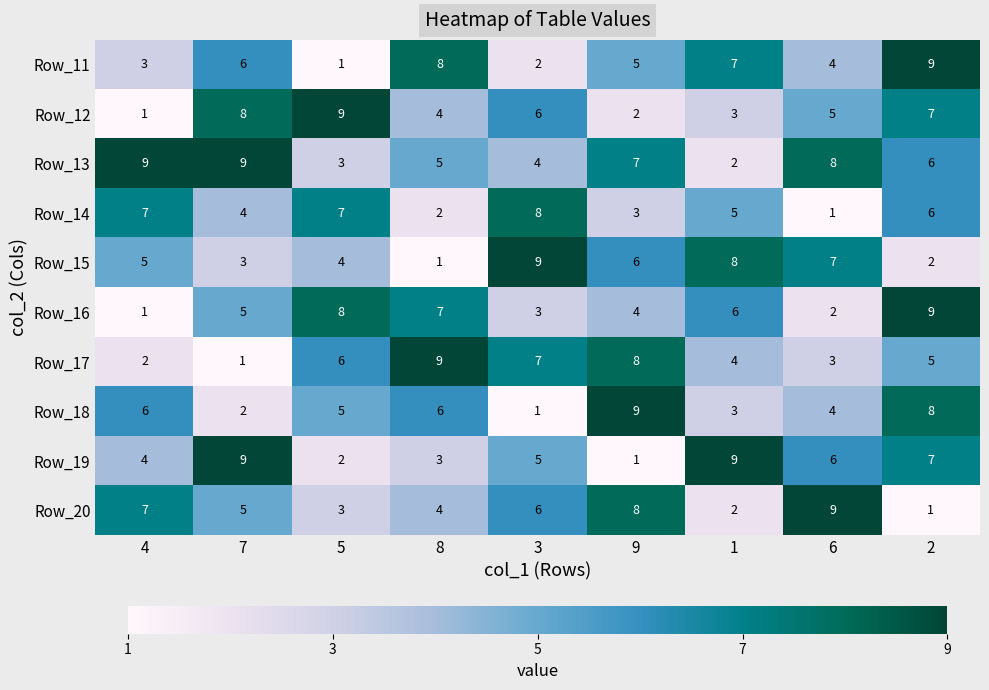

Count the number of data series in this chart.

10